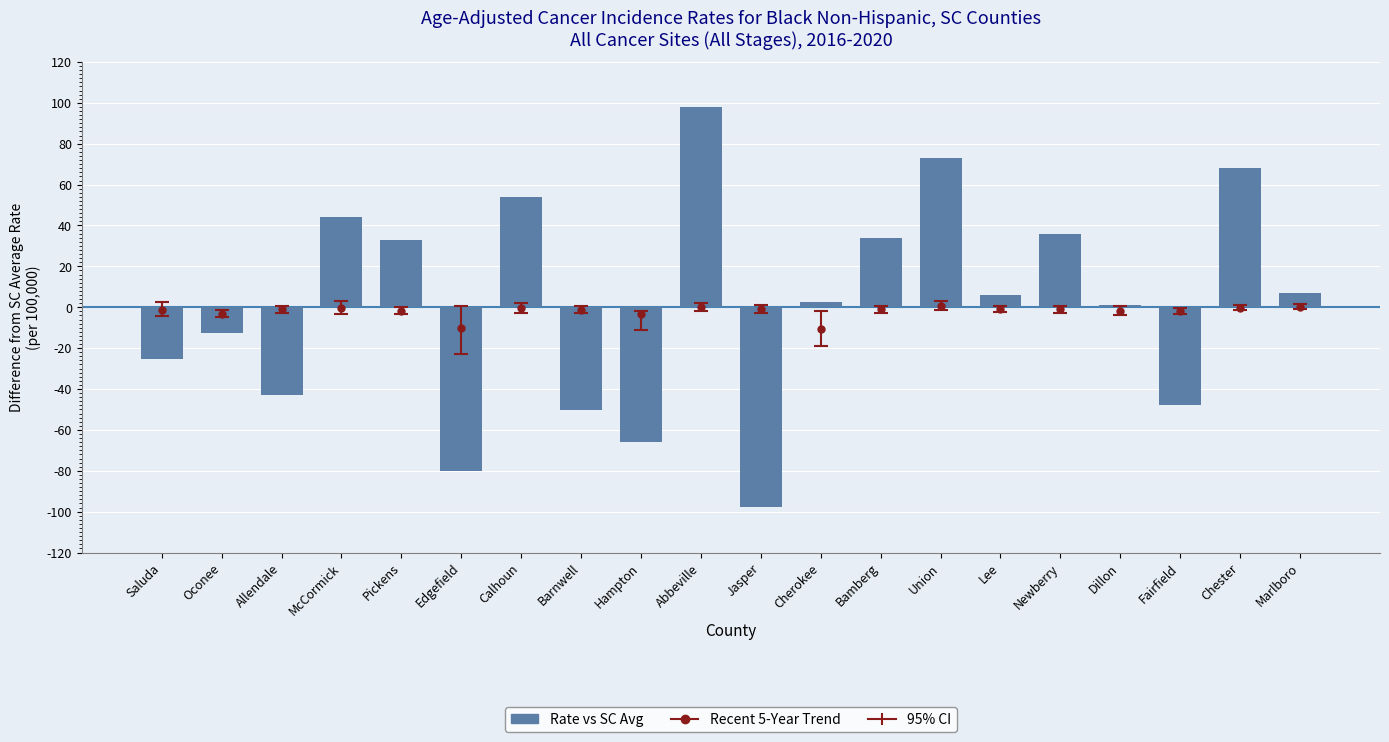

Rank the categories by value from highest to lowest.

Abbeville, Union, Chester, Calhoun, McCormick, Newberry, Bamberg, Pickens, Marlboro, Lee, Cherokee, Dillon, Oconee, Saluda, Allendale, Fairfield, Barnwell, Hampton, Edgefield, Jasper